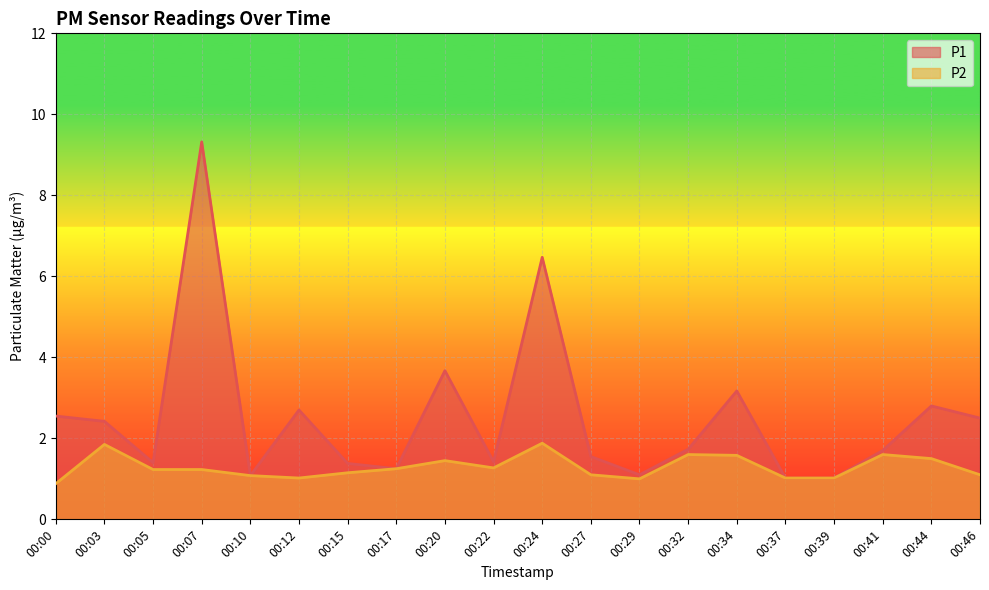

At 00:03, list the series in order from largest to smallest.

P1, P2